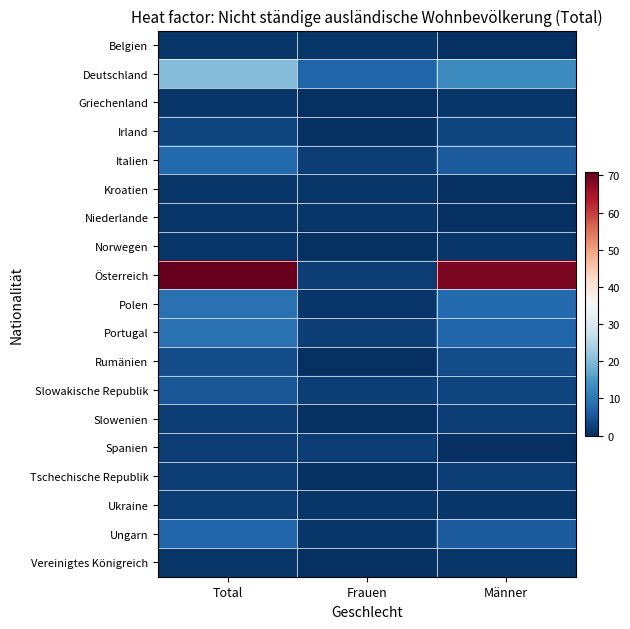

Between Frauen and Total, which is larger?

Frauen